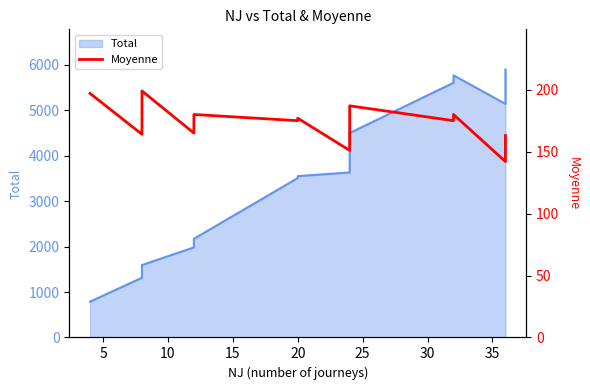

How many interior local valleys (lower than both neighbors) does the data have?

6